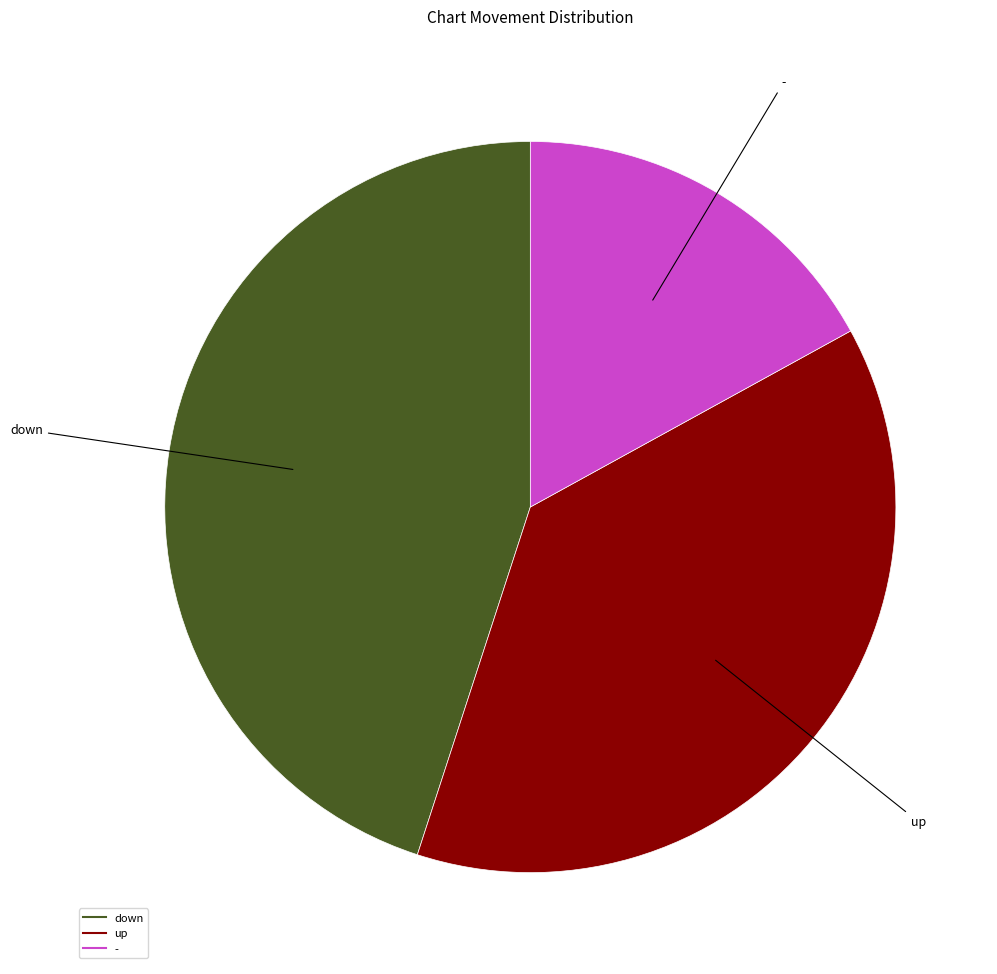

What is the ratio of the value at down to the value at -?

2.6